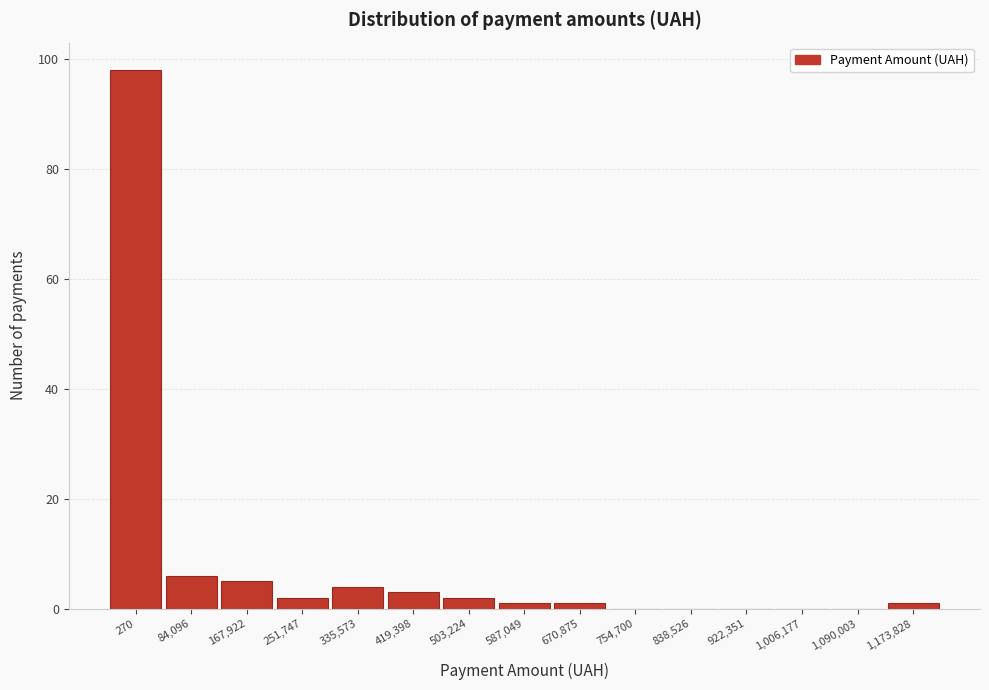

Reading left to right, extract all data points from this chart.

270=98	84,096=6	167,922=5	251,747=2	335,573=4	419,398=3	503,224=2	587,049=1	670,875=1	754,700=0	838,526=0	922,351=0	1,006,177=0	1,090,003=0	1,173,828=1